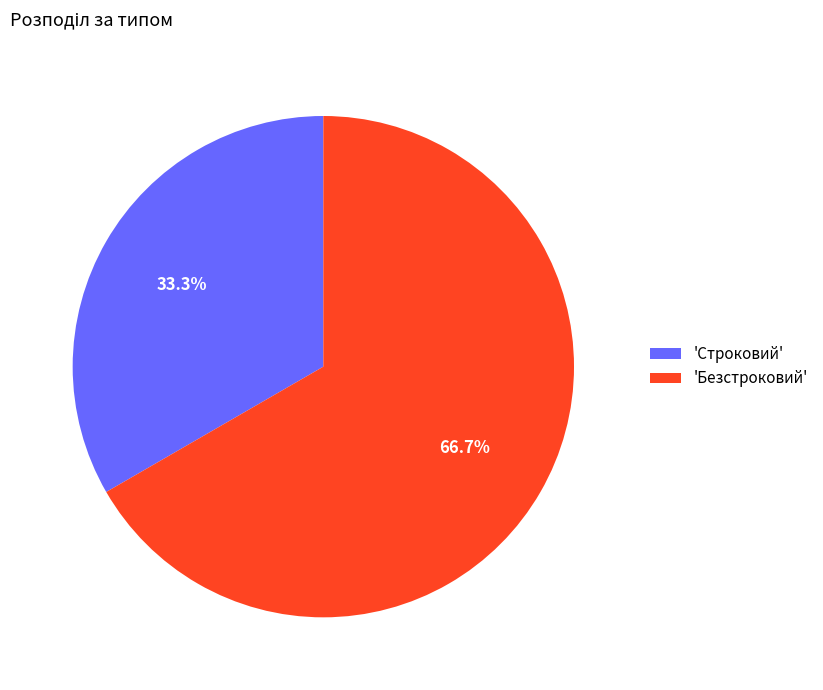

Rank the categories by value from highest to lowest.

'Безстроковий', 'Строковий'